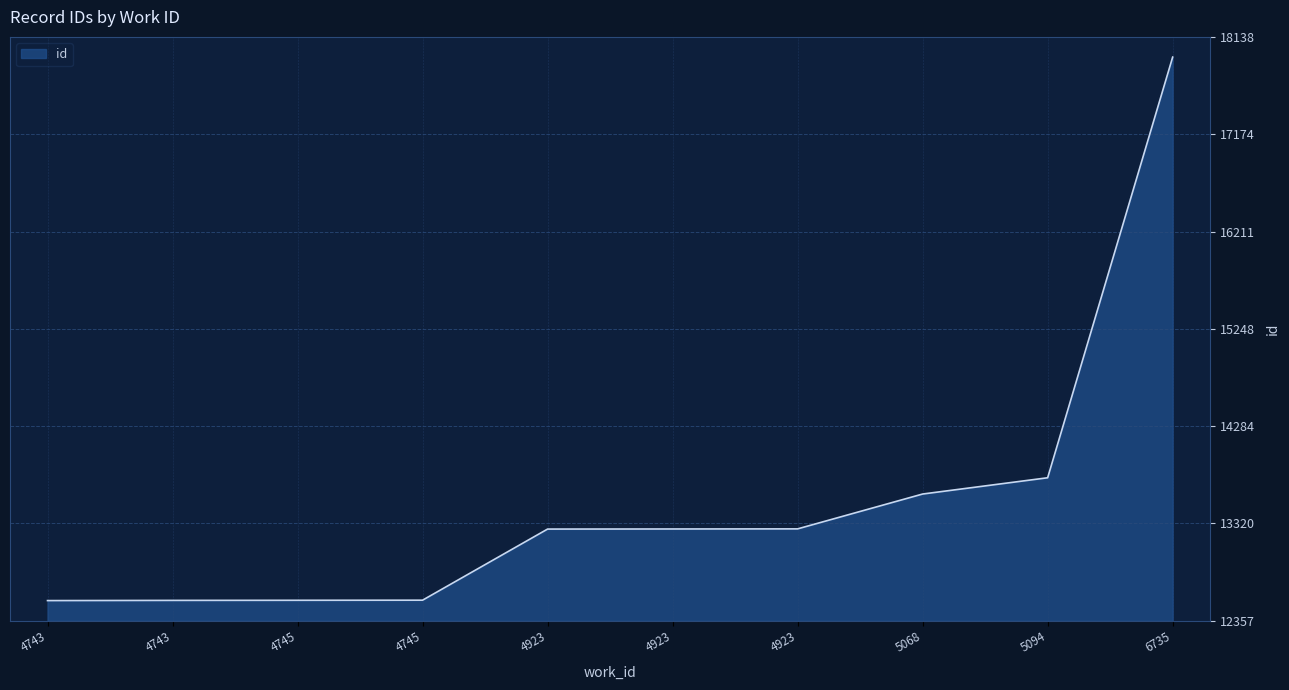

Reading left to right, list all the values displayed in this chart.

4743=12557	4743=12559	4745=12560	4745=12561	4923=13265	4923=13266	4923=13267	5068=13612	5094=13773	6735=17938